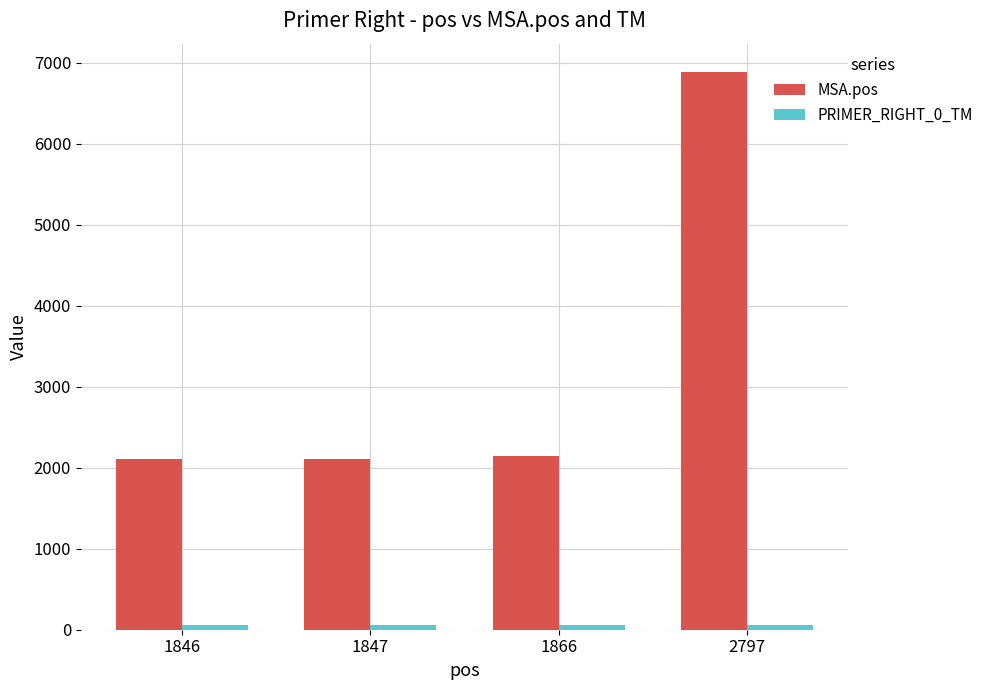

The MSA.pos series shows 2799.0 at 1847. True or false?

False